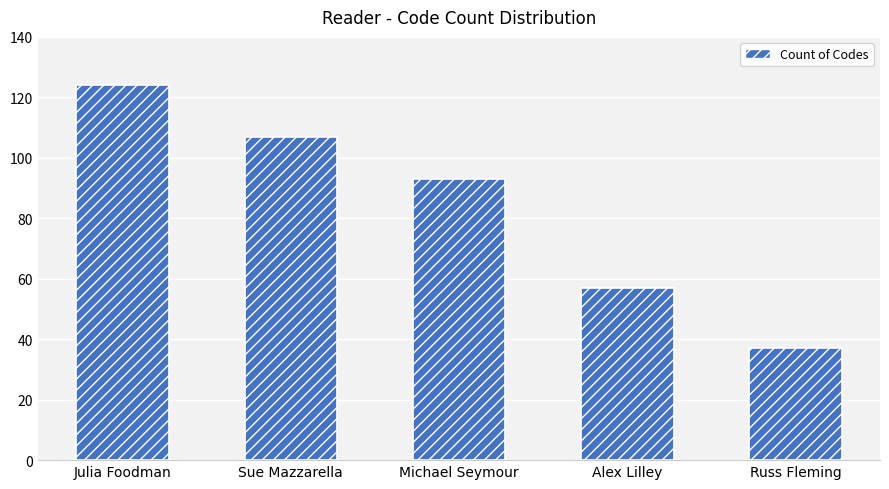

Which has a higher value, Julia Foodman or Sue Mazzarella?

Julia Foodman